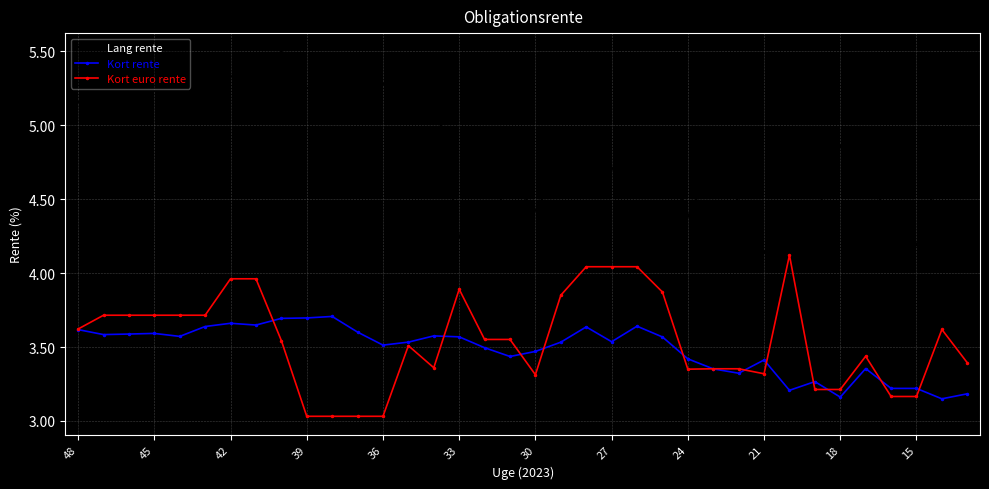

What is the maximum value shown in the chart?

5.5